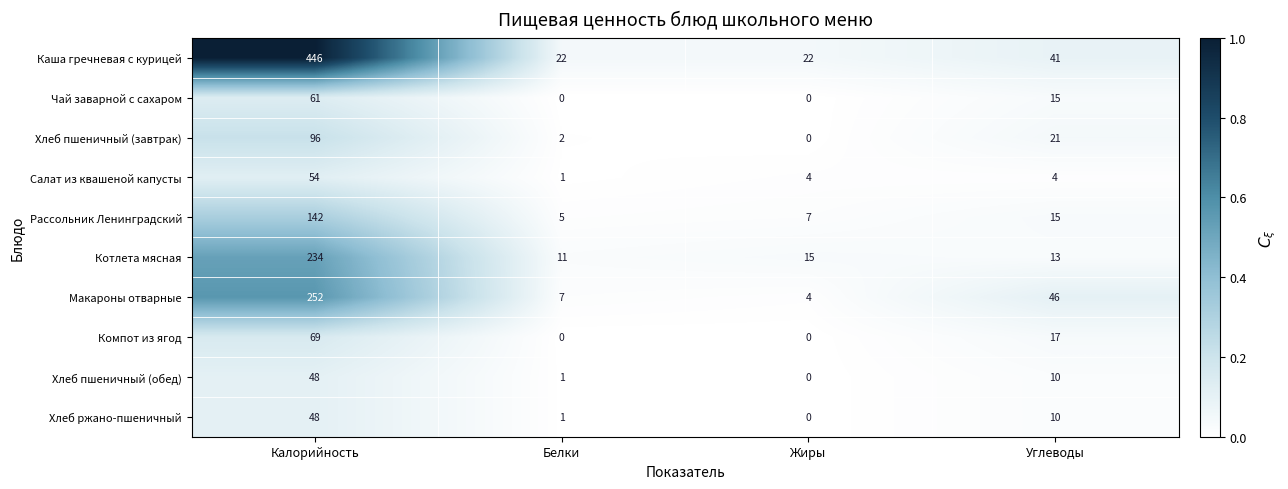

What is the greatest value displayed?

446